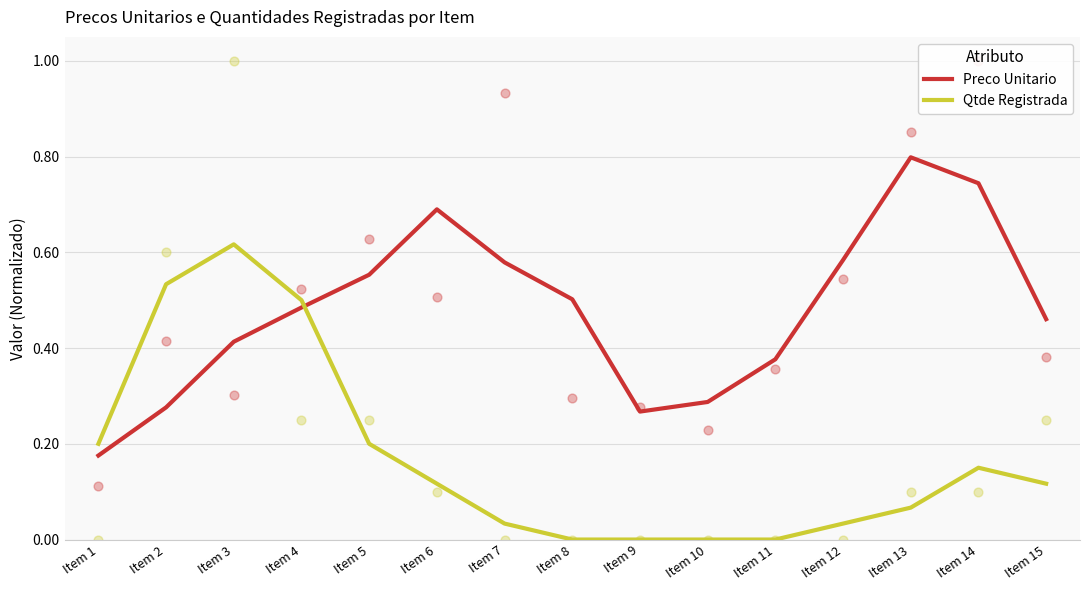

Is the value of Qtde Registrada at Item 9 greater than the value of Preco Unitario at Item 4?

No